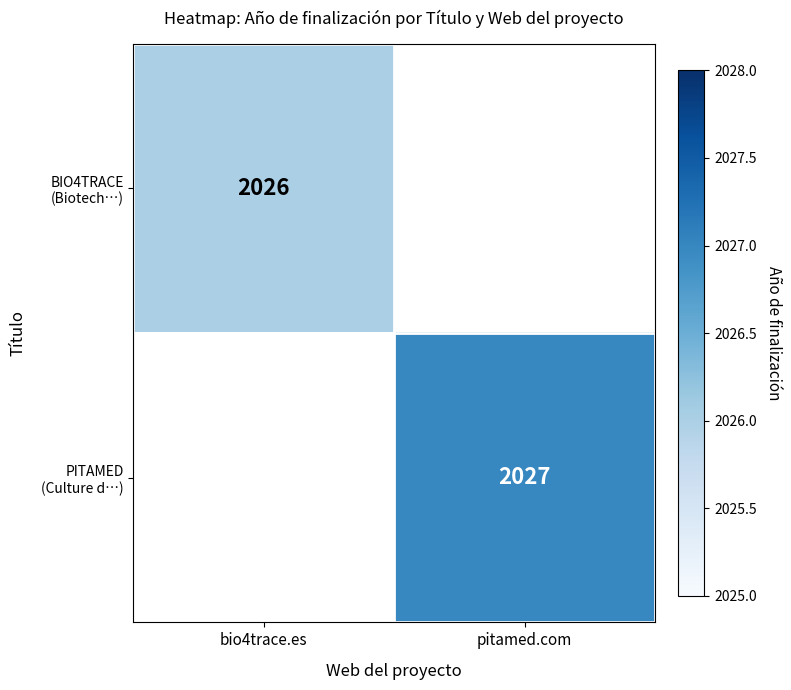

The PITAMED (Culture d…) series shows 2027.0 at pitamed.com. True or false?

True